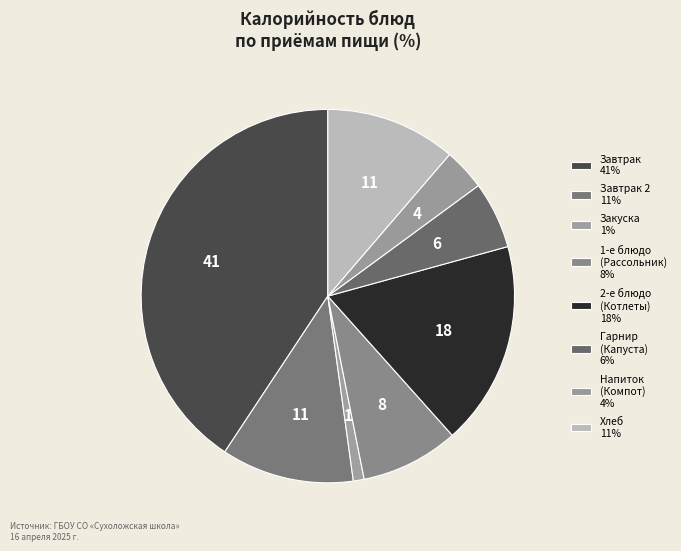

How many segments does this pie chart have?

8